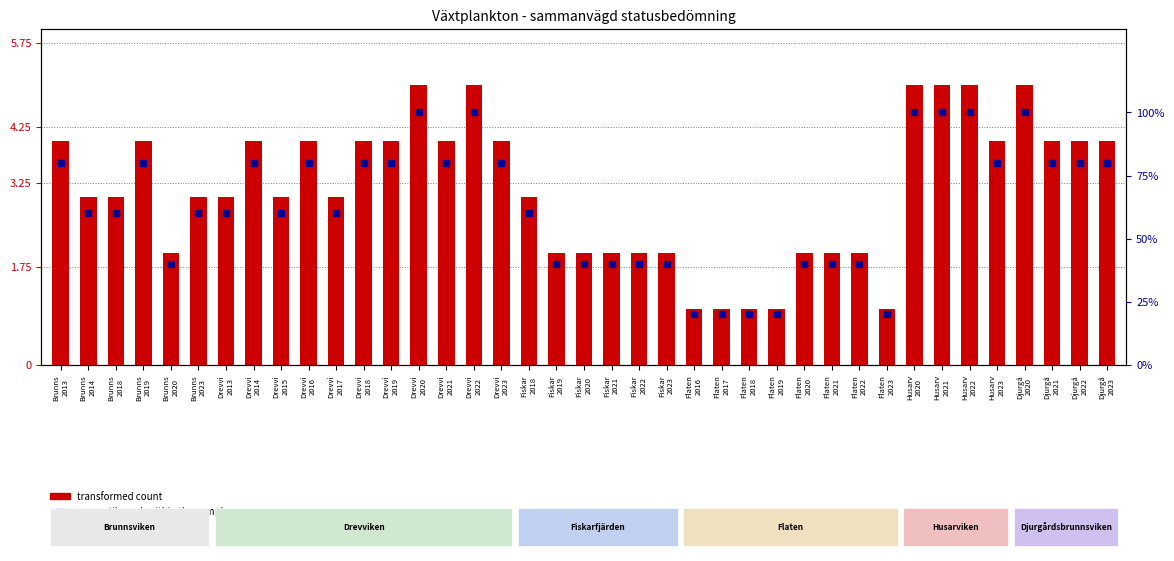

What are all the series names shown in the legend?

transformed count, percentile rank within the sample